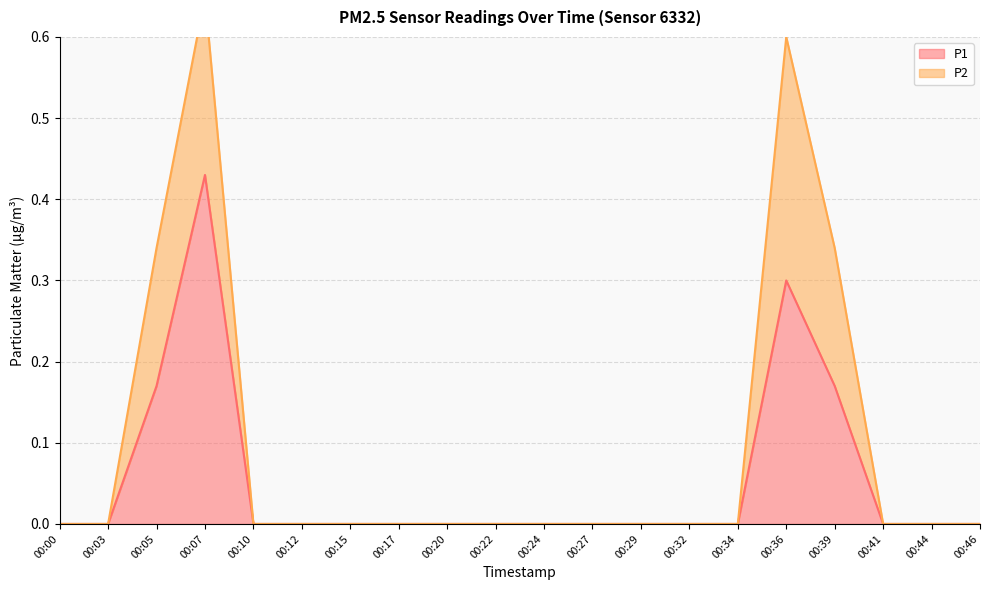

Which category has the highest value in the P1 series?

00:07